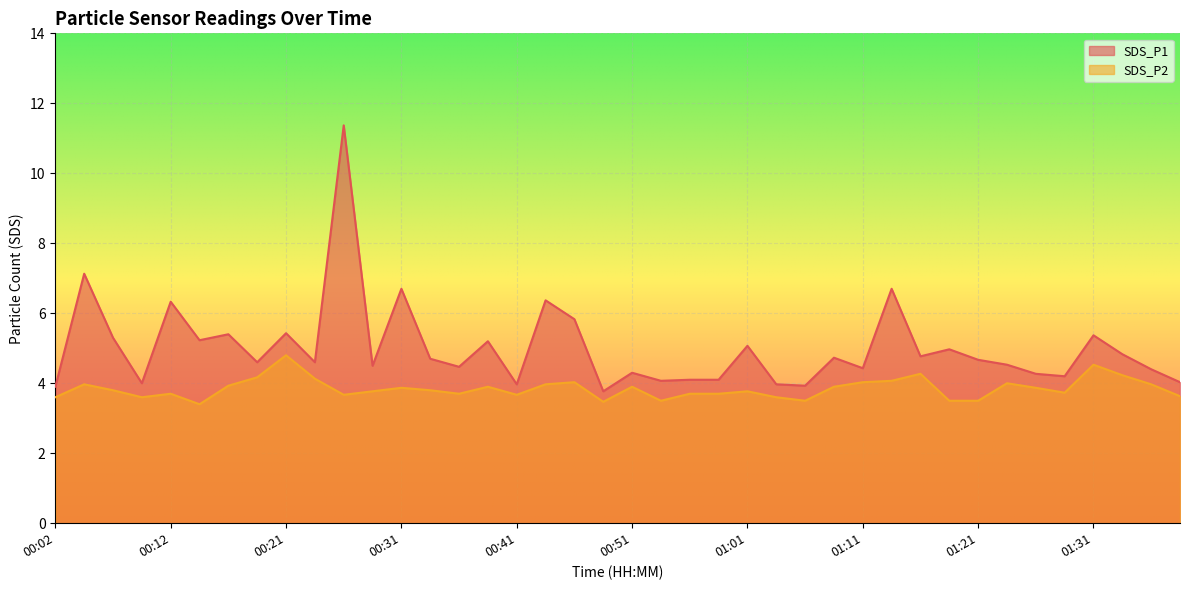

Rank the categories by SDS_P1 value from lowest to highest.

00:49, 00:02, 01:06, 00:41, 01:03, 00:09, 01:38, 00:54, 00:56, 00:58, 01:28, 01:26, 00:51, 01:35, 01:11, 00:36, 00:29, 01:23, 00:19, 00:24, 01:21, 00:34, 01:08, 01:16, 01:33, 01:18, 01:01, 00:39, 00:14, 00:07, 01:31, 00:17, 00:21, 00:46, 00:12, 00:44, 00:31, 01:13, 00:04, 00:26